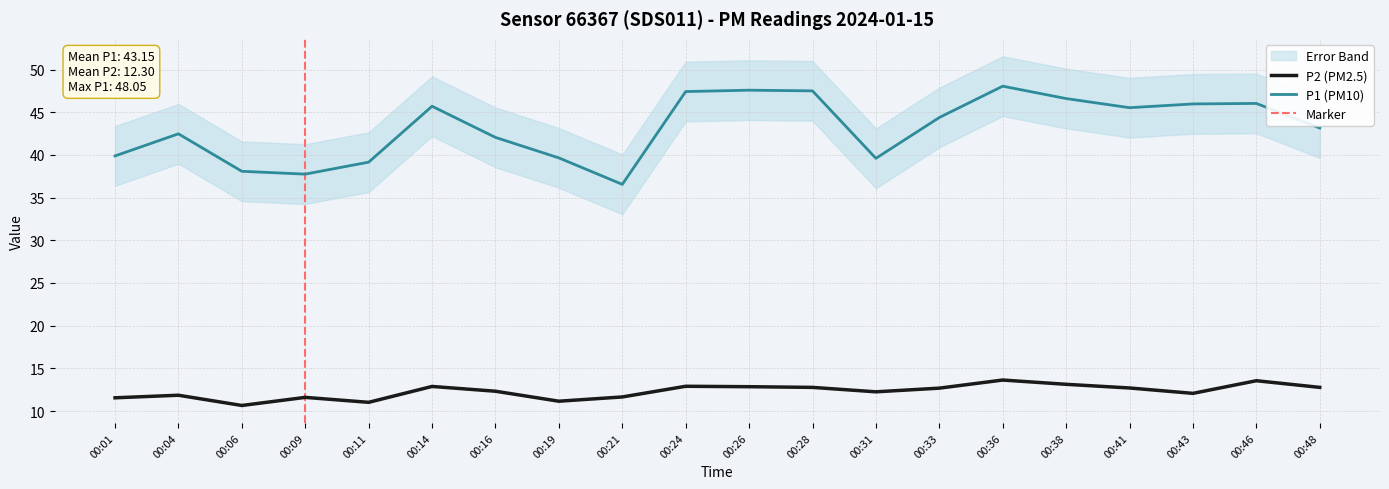

Reading right to left, extract all data points from this chart.

P1: 00:48=43.1	00:46=46.0	00:43=46.0	00:41=45.5	00:38=46.6	00:36=48.0	00:33=44.4	00:31=39.6	00:28=47.5	00:26=47.6	00:24=47.4	00:21=36.5	00:19=39.6	00:16=42.0	00:14=45.7	00:11=39.1	00:09=37.8	00:06=38.1	00:04=42.5	00:01=39.9
P2: 00:48=12.8	00:46=13.6	00:43=12.1	00:41=12.7	00:38=13.1	00:36=13.6	00:33=12.7	00:31=12.2	00:28=12.8	00:26=12.8	00:24=12.9	00:21=11.7	00:19=11.2	00:16=12.3	00:14=12.9	00:11=11.0	00:09=11.6	00:06=10.7	00:04=11.8	00:01=11.6